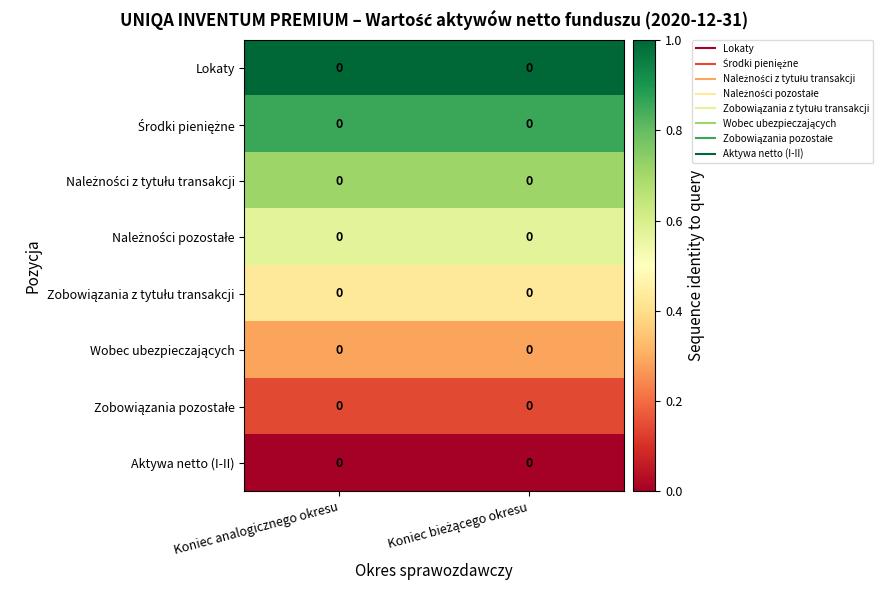

Which has a higher value, Koniec analogicznego okresu or Koniec bieżącego okresu?

Koniec analogicznego okresu